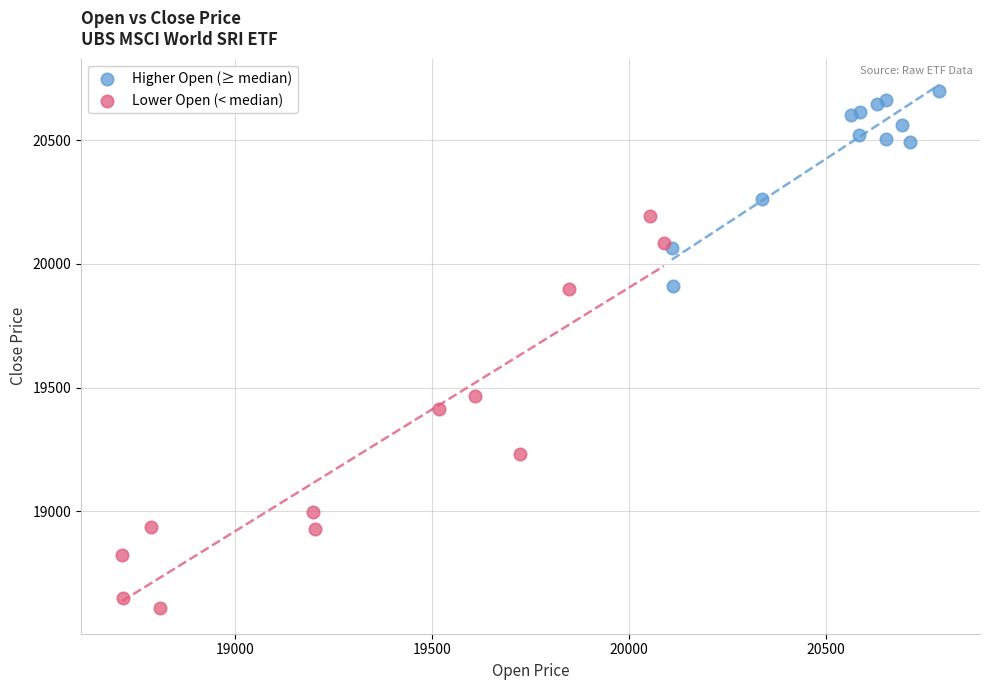

Which series has the widest spread of Y values?

Lower Open (< median)